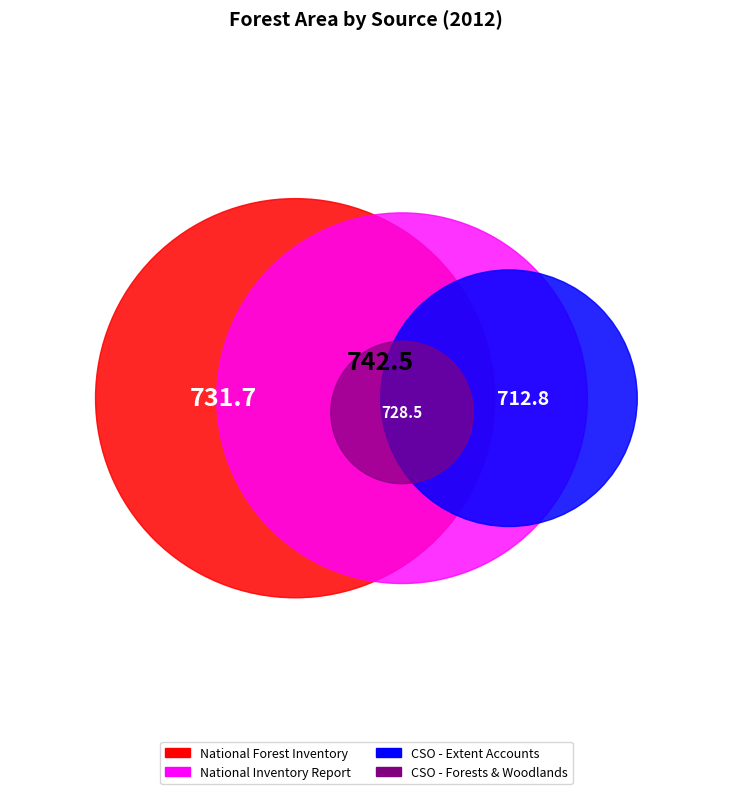

Is there any slice that represents more than half of the pie?

No